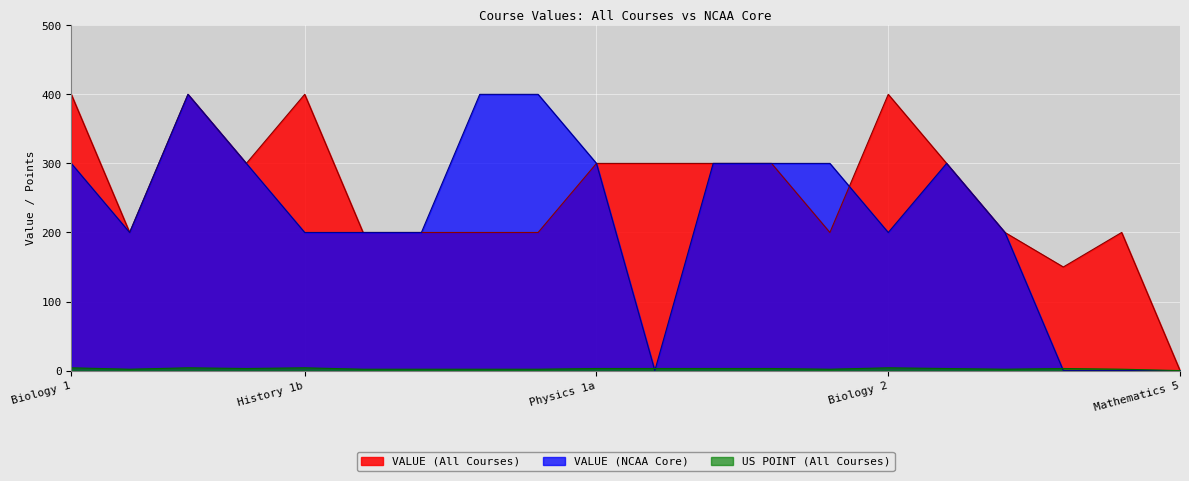

Which category has the highest value in the VALUE (All Courses) series?

Biology 1